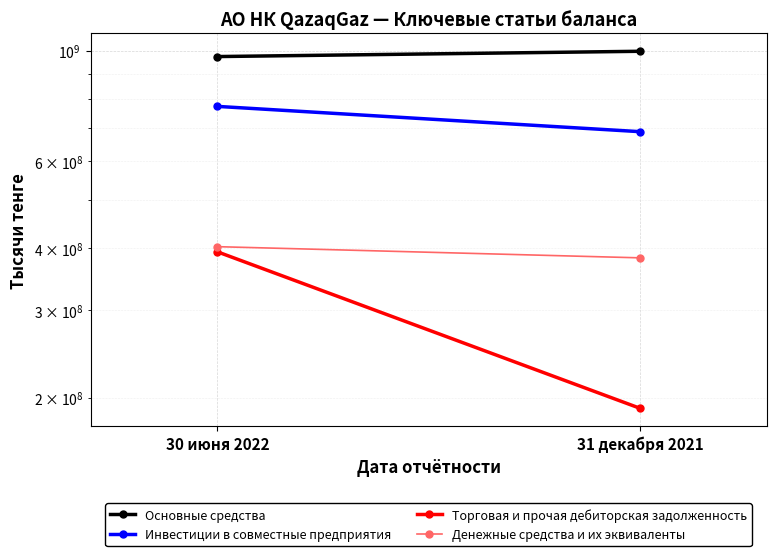

How many lines are shown in the chart?

4